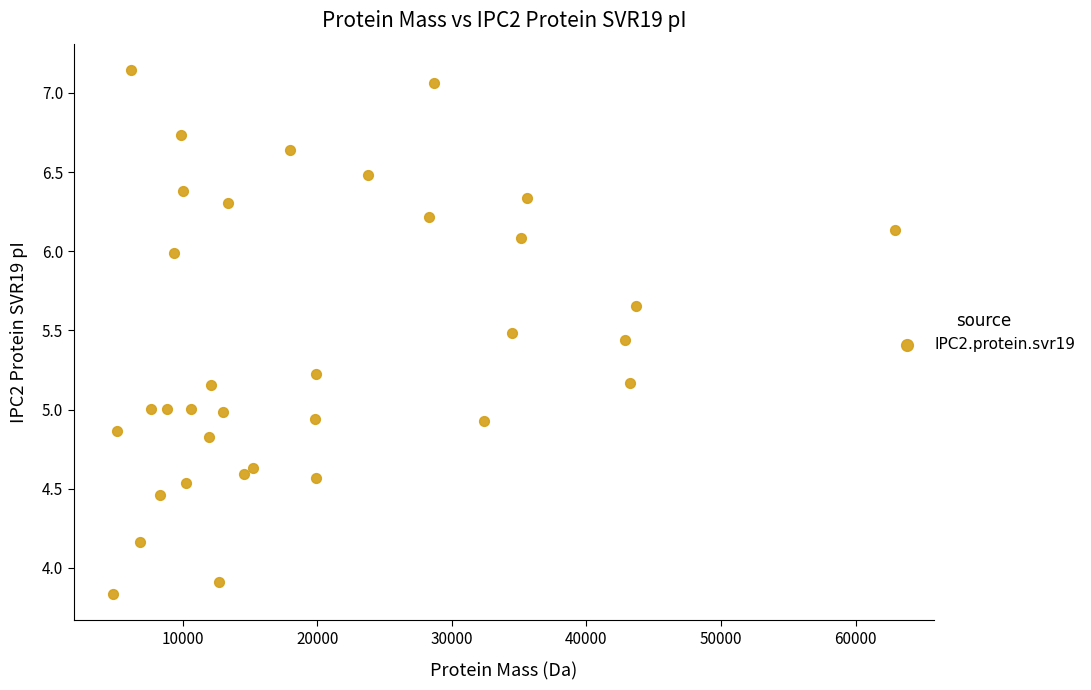

What is the range of Y values (max minus min)?

3.3